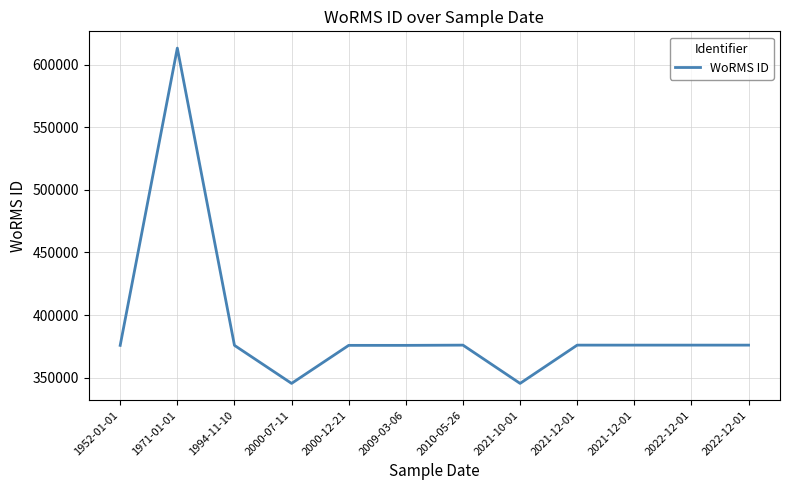

Is this an area chart (filled region under the line)?

No